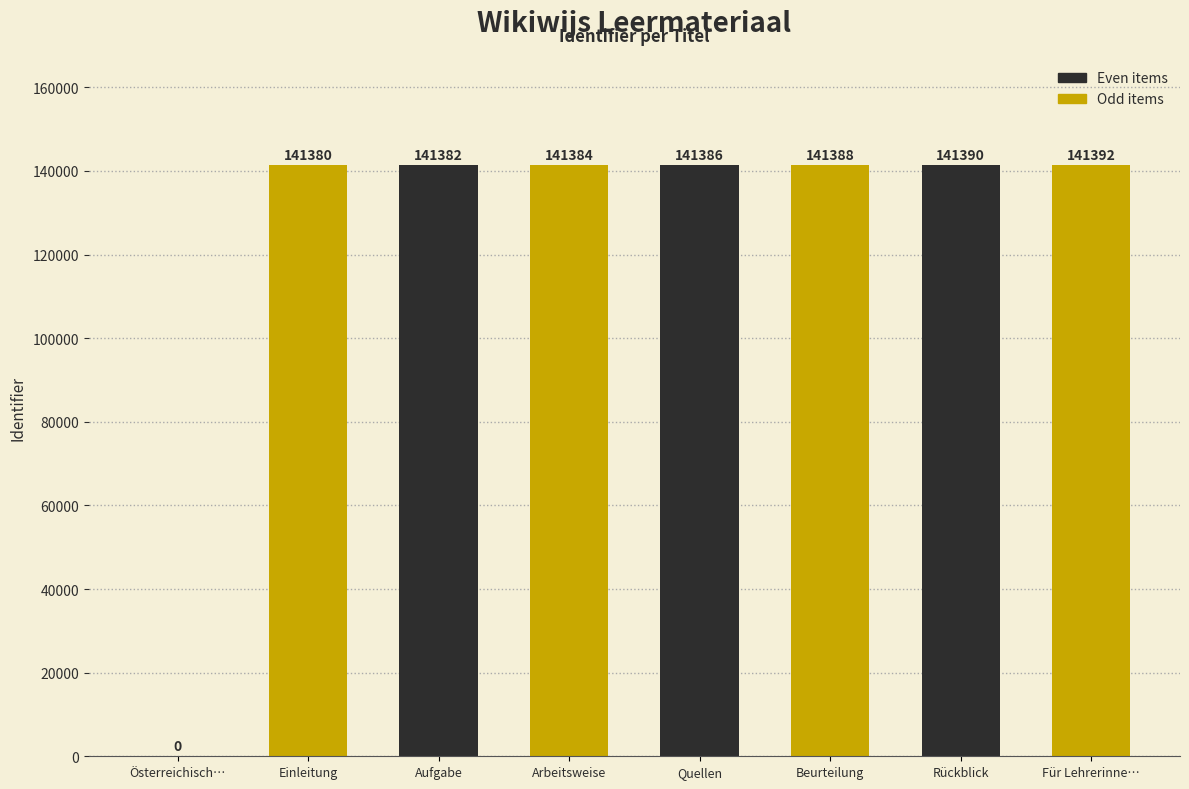

How many Odd items values are between 141384 and 141392?

3